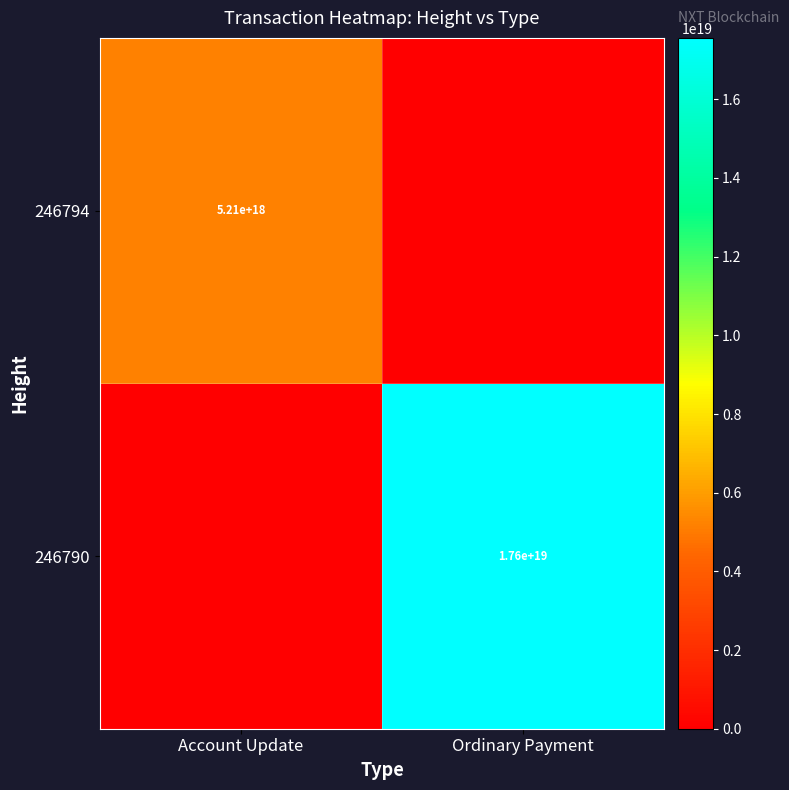

Is it true that 246794 equals 5210000000000000000 at Account Update?

True